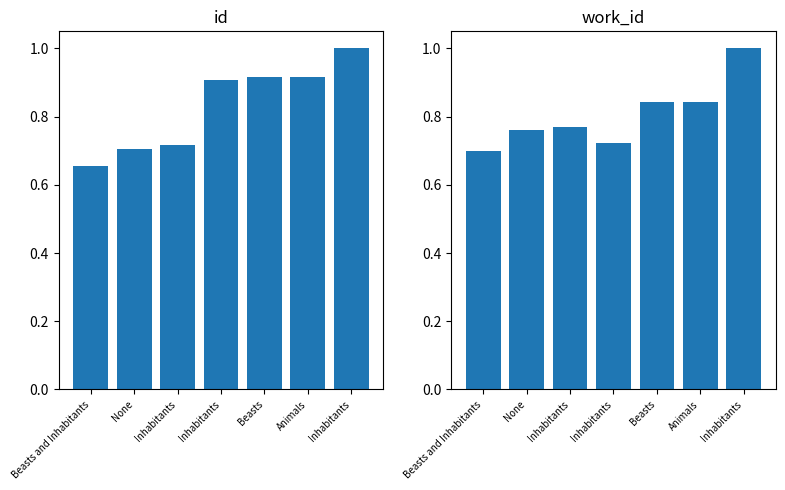

What is the spread (max minus min) of values at Inhabitants?

0.1